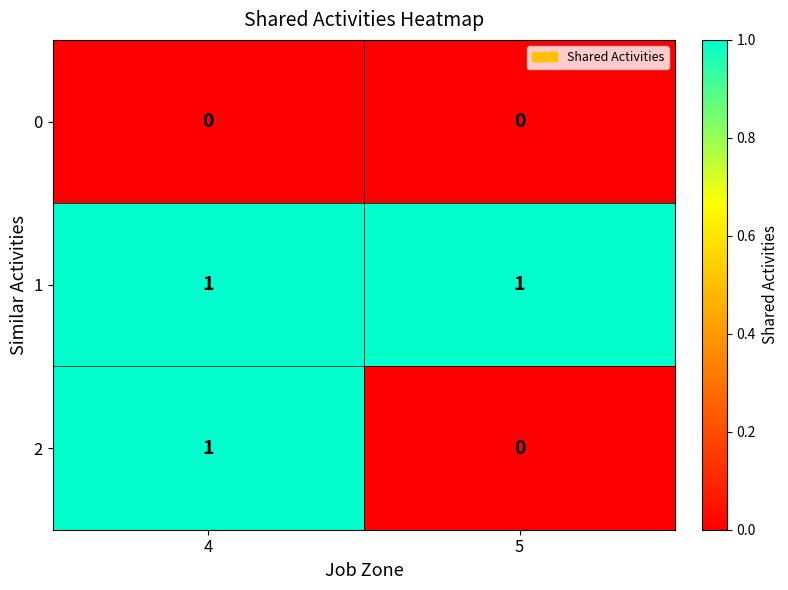

Which series changed the most between 4 and 5?

2